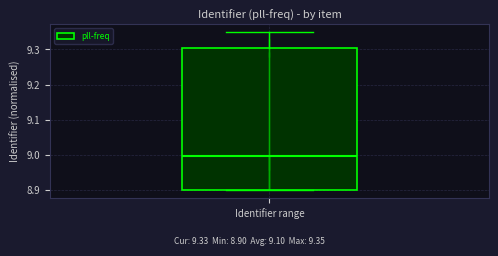

Read this box plot against the y-axis: the position of the median line, the range covered by the box, and the ends of both whiskers. The values are not printed on the chart, so give them approximately, as read against the axis.

median 9.00, box 8.90 to 9.30, whiskers 8.90 to 9.35